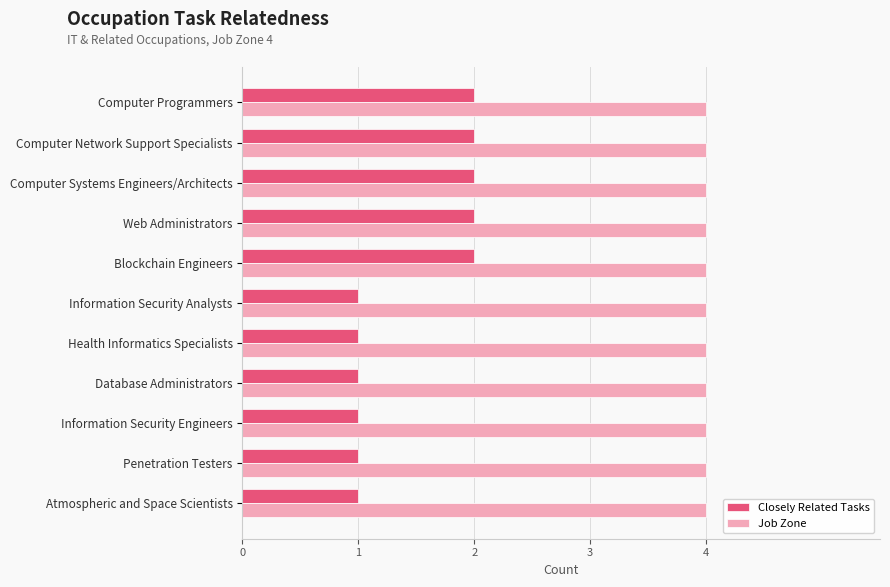

What is the average value of the Closely Related Tasks series?

1